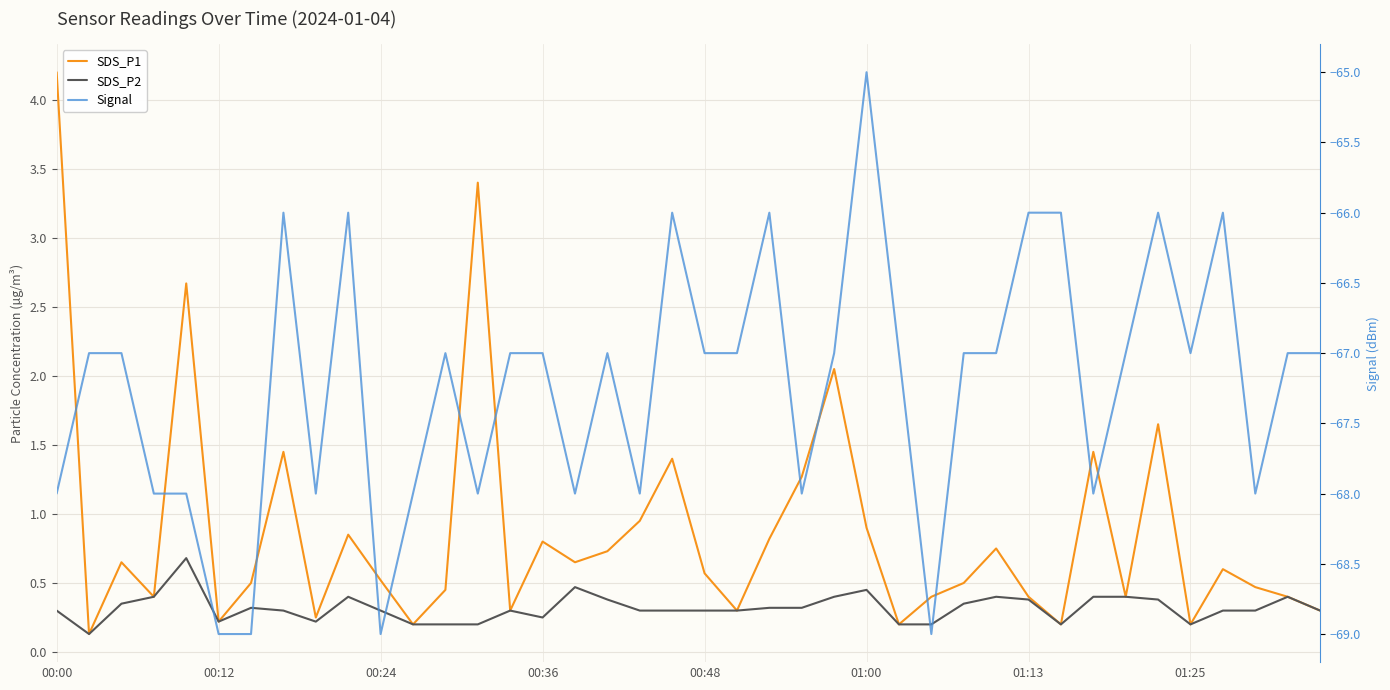

Reading right to left, what are all the values shown in this chart?

SDS_P1: 0.3	0.4	0.5	0.6	0.2	1.6	0.4	1.4	0.2	0.4	0.8	0.5	0.4	0.2	0.9	2.0	1.3	0.8	0.3	0.6	1.4	0.9	0.7	0.7	0.8	0.3	3.4	0.5	0.2	0.5	0.8	0.2	1.4	0.5	0.2	2.7	0.4	0.7	0.1	4.2
SDS_P2: 0.3	0.4	0.3	0.3	0.2	0.4	0.4	0.4	0.2	0.4	0.4	0.3	0.2	0.2	0.5	0.4	0.3	0.3	0.3	0.3	0.3	0.3	0.4	0.5	0.2	0.3	0.2	0.2	0.2	0.3	0.4	0.2	0.3	0.3	0.2	0.7	0.4	0.3	0.1	0.3
Signal: -67.0	-67.0	-68.0	-66.0	-67.0	-66.0	-67.0	-68.0	-66.0	-66.0	-67.0	-67.0	-69.0	-67.0	-65.0	-67.0	-68.0	-66.0	-67.0	-67.0	-66.0	-68.0	-67.0	-68.0	-67.0	-67.0	-68.0	-67.0	-68.0	-69.0	-66.0	-68.0	-66.0	-69.0	-69.0	-68.0	-68.0	-67.0	-67.0	-68.0